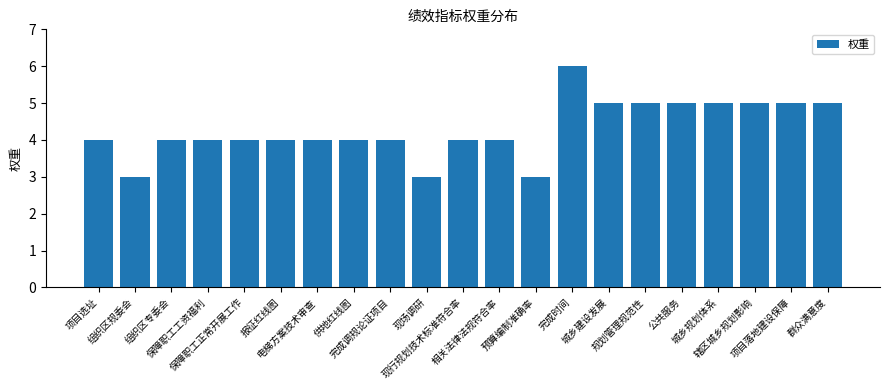

Between 公共服务 and 相关法律法规符合率, which is larger?

公共服务